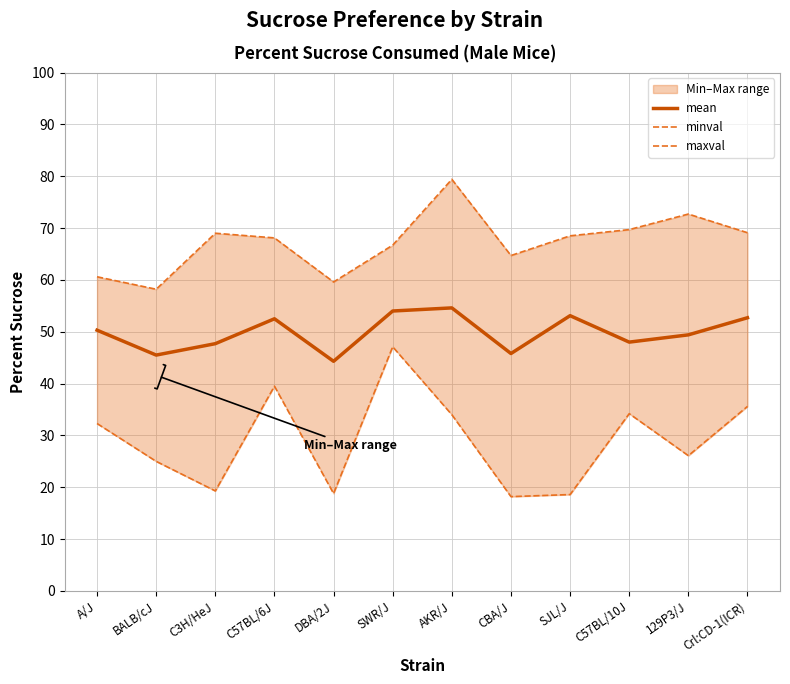

What is the average value of the mean series?

49.8